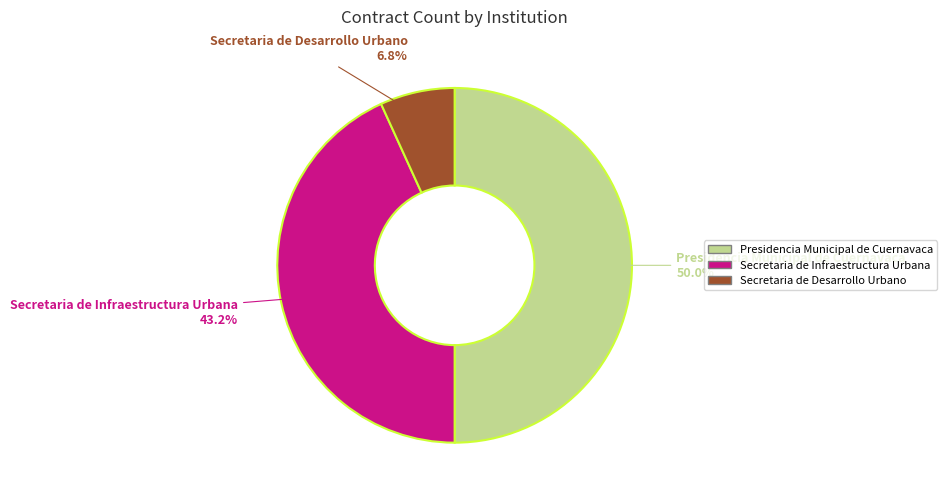

What is the ratio of the value at Secretaria de Desarrollo Urbano to the value at Presidencia Municipal de Cuernavaca?

0.1